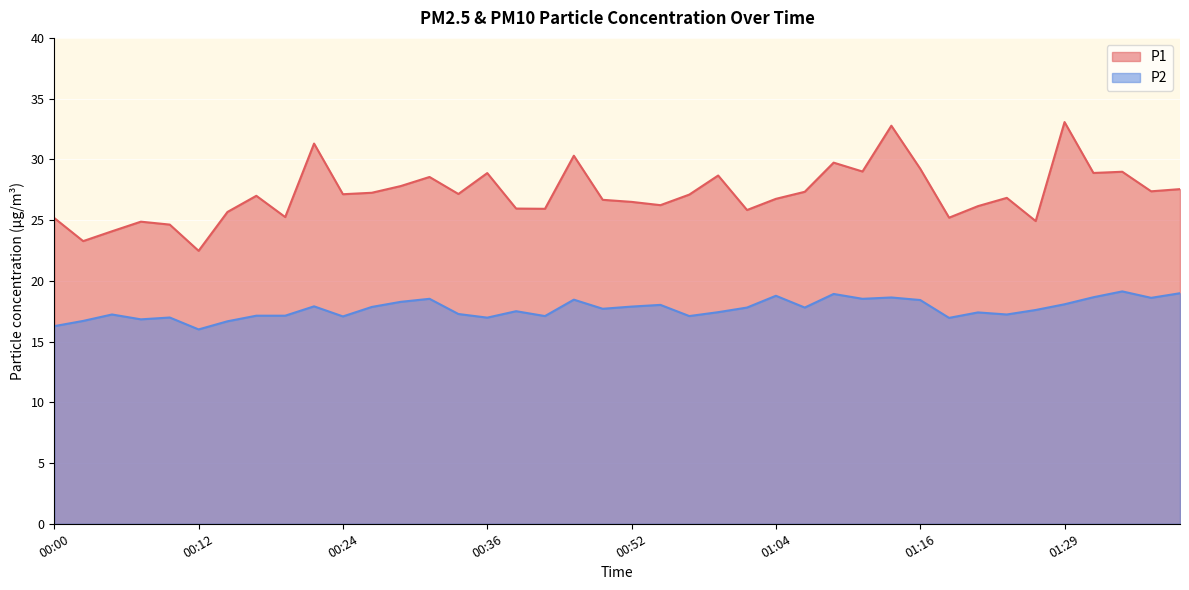

How many lines are shown in the chart?

2